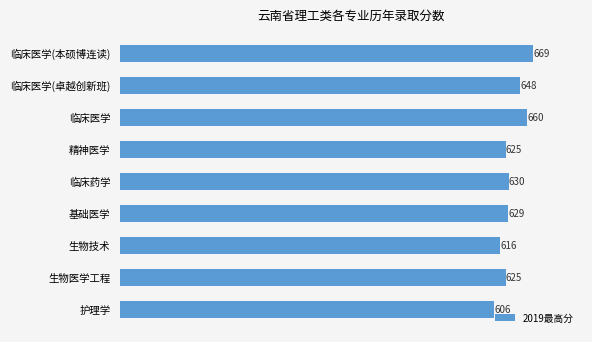

What is the difference between the second highest and second lowest values?

44